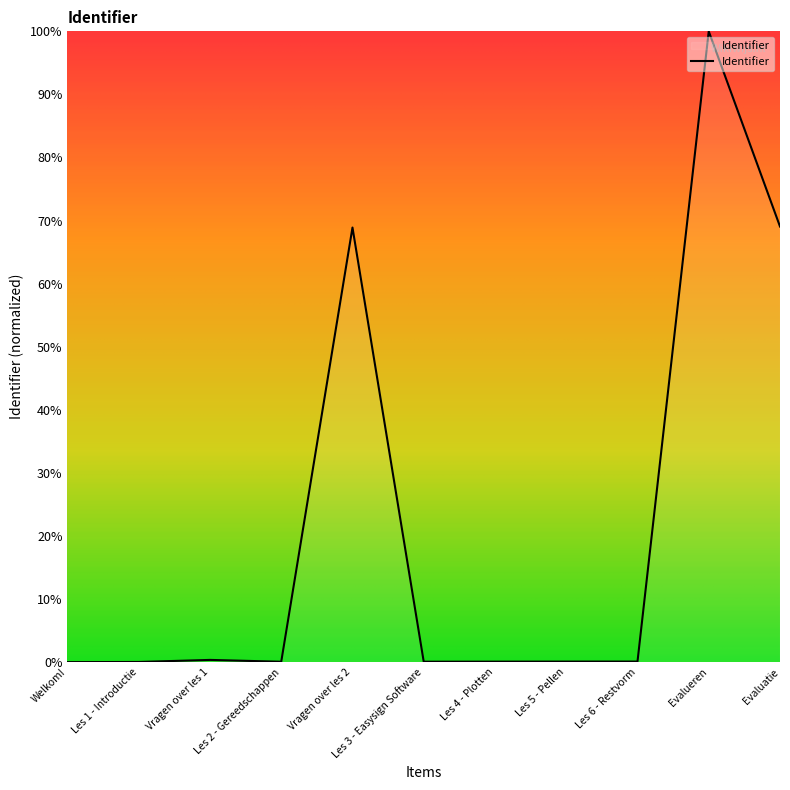

What position from the left is Vragen over les 2?

5